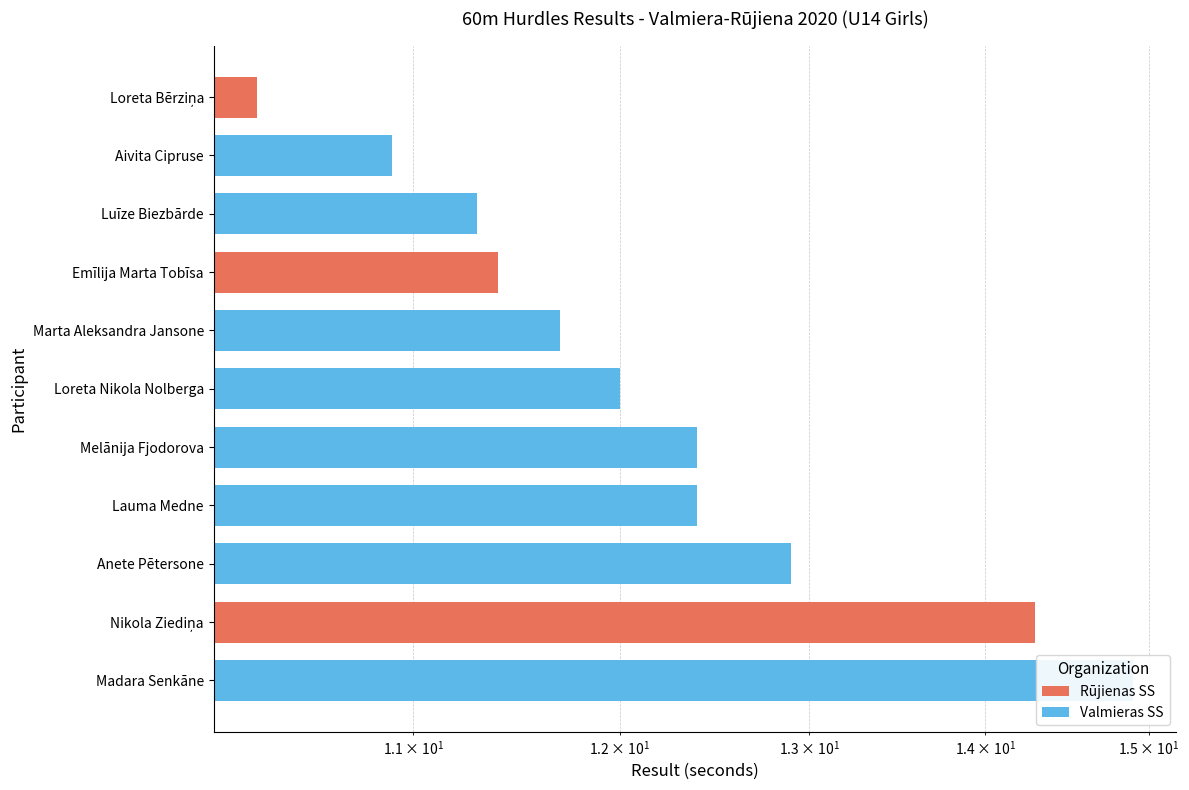

Reading left to right, extract all data points from this chart.

10.3	10.9	11.3	11.4	11.7	12.0	12.4	12.4	12.9	14.3	14.9